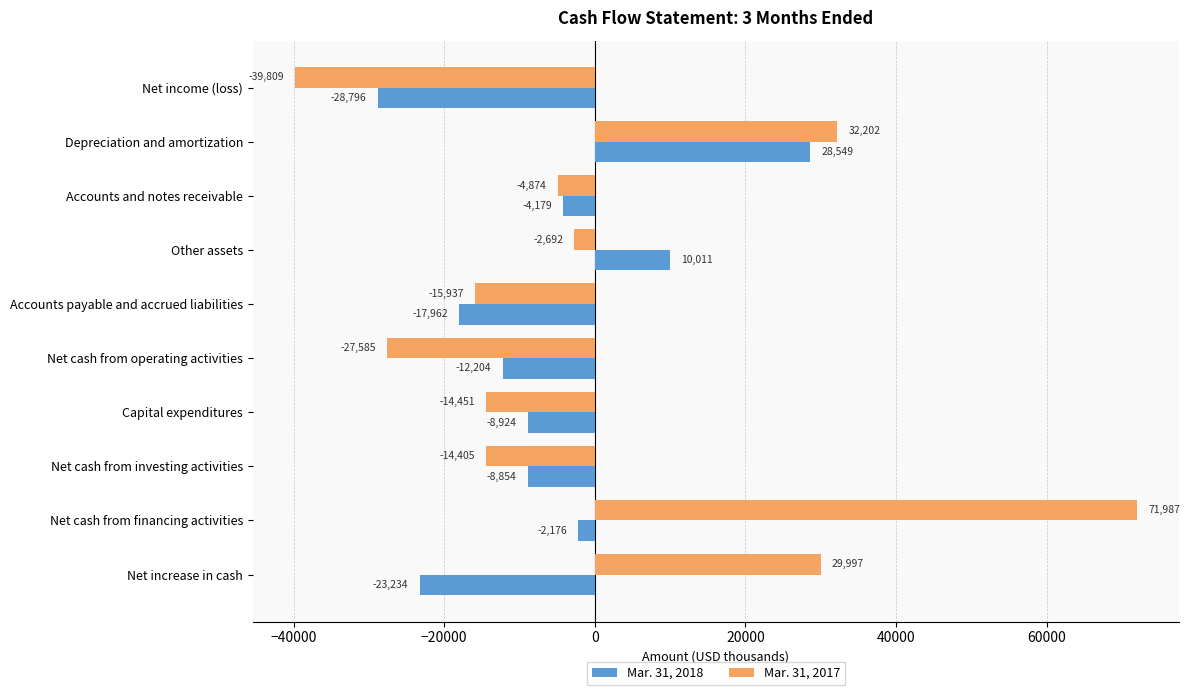

What is the greatest value displayed?

71987